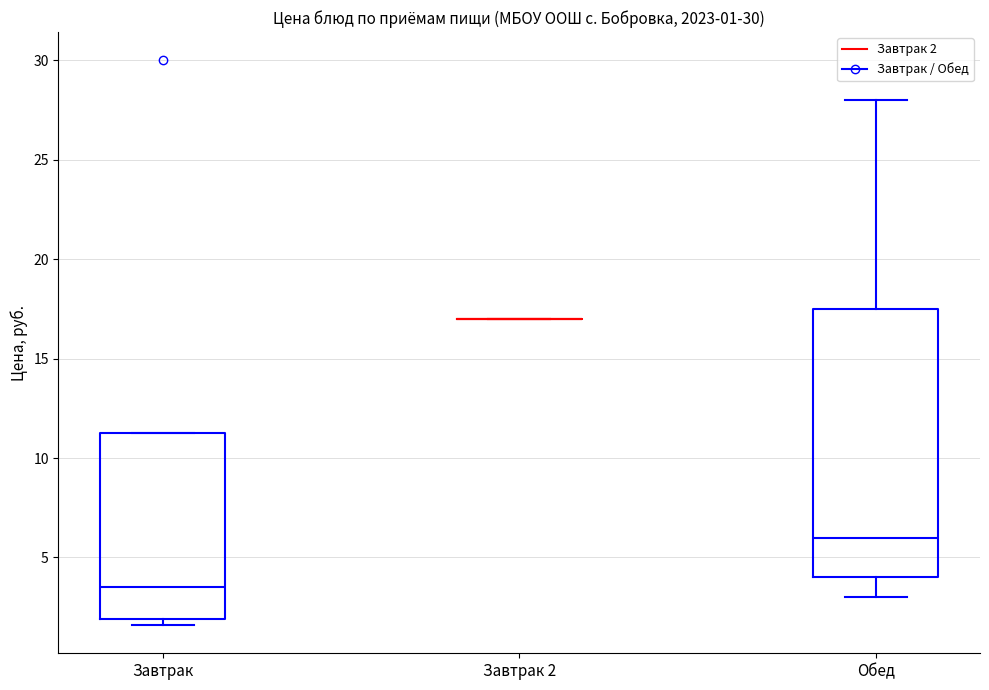

Comparing the boxes themselves (not the whiskers), which one is the tallest?

Обед